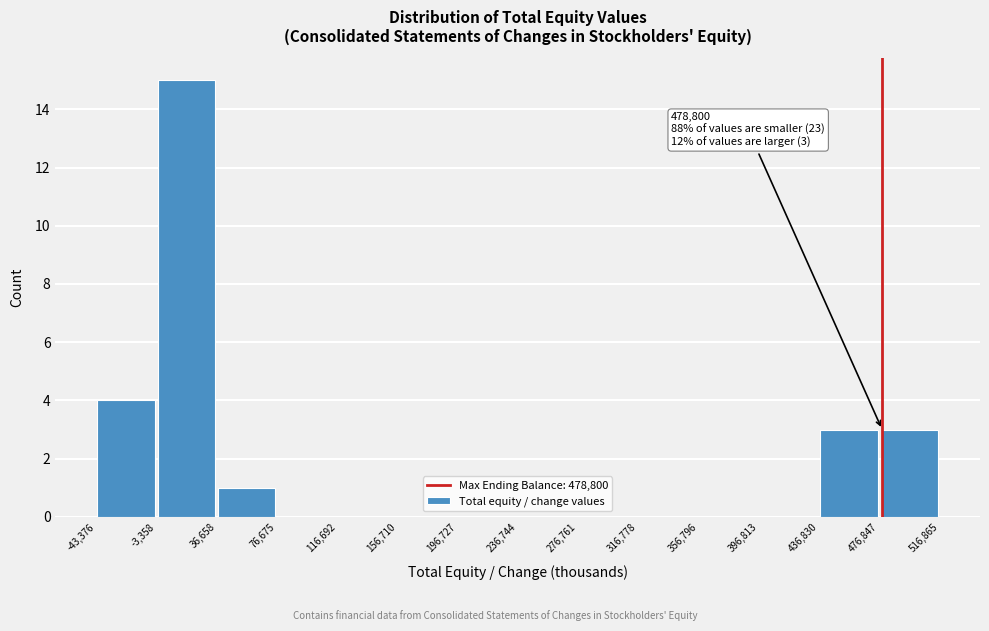

Over which range of the x-axis is the bar tallest?

-3,358 to 36,658